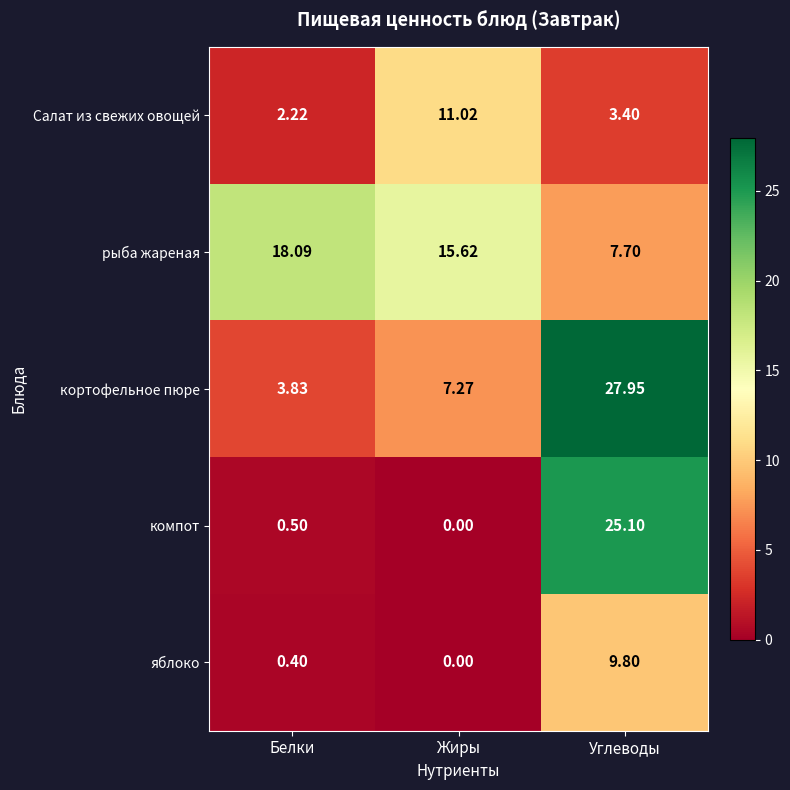

Where is яблоко nearest to the value 4?

Белки